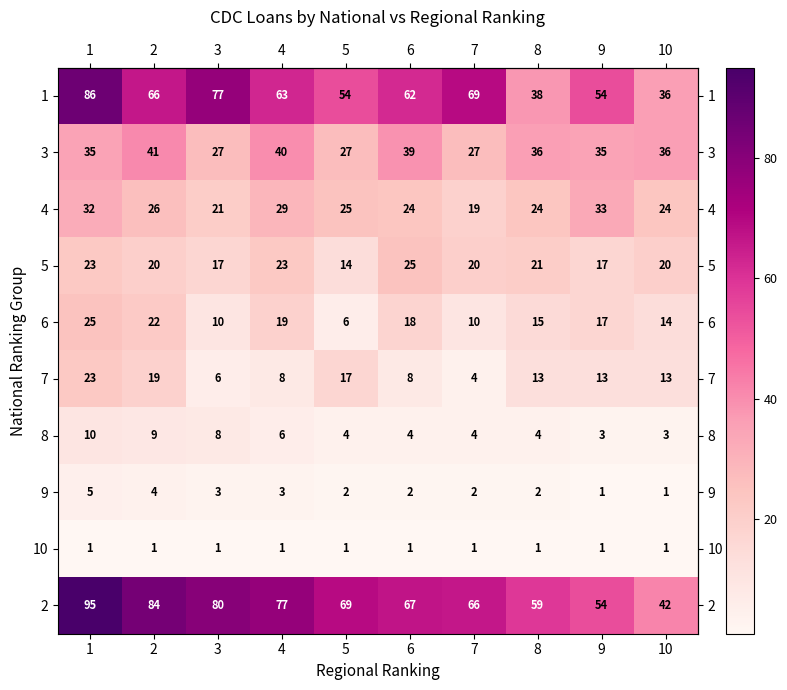

What is the total value across all series at 7?

222